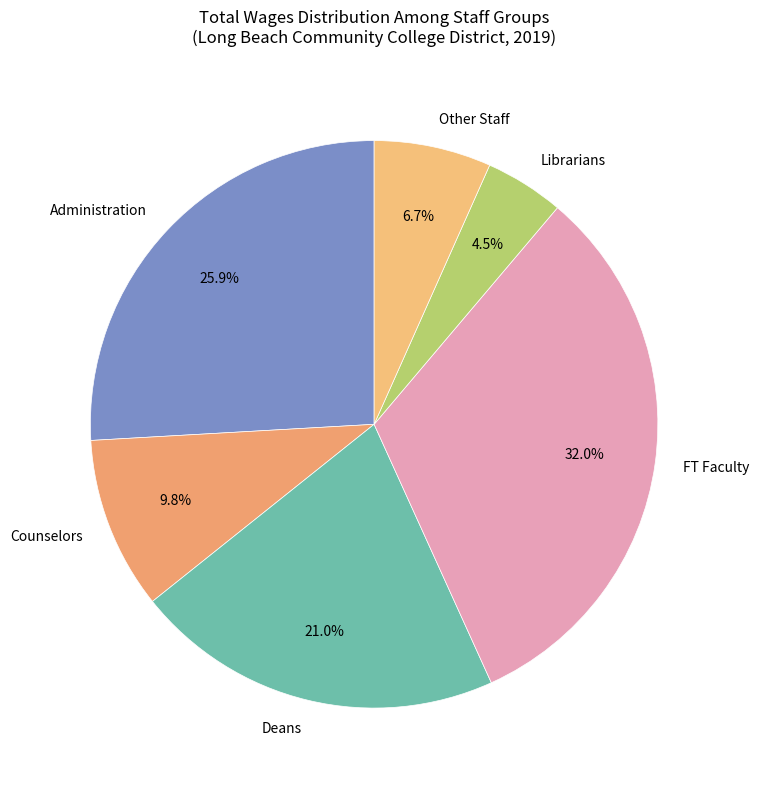

Between Counselors and Deans, which is larger?

Deans